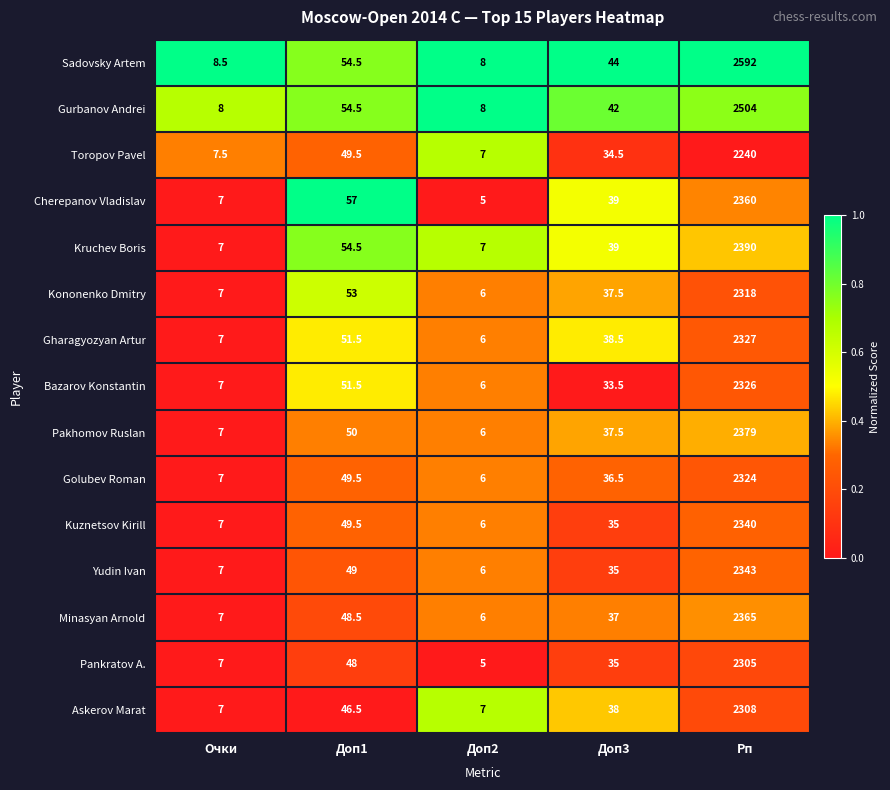

Rank the series at Рп from lowest to highest value.

Toropov Pavel, Pankratov A., Askerov Marat, Kononenko Dmitry, Golubev Roman, Bazarov Konstantin, Gharagyozyan Artur, Kuznetsov Kirill, Yudin Ivan, Cherepanov Vladislav, Minasyan Arnold, Pakhomov Ruslan, Kruchev Boris, Gurbanov Andrei, Sadovsky Artem